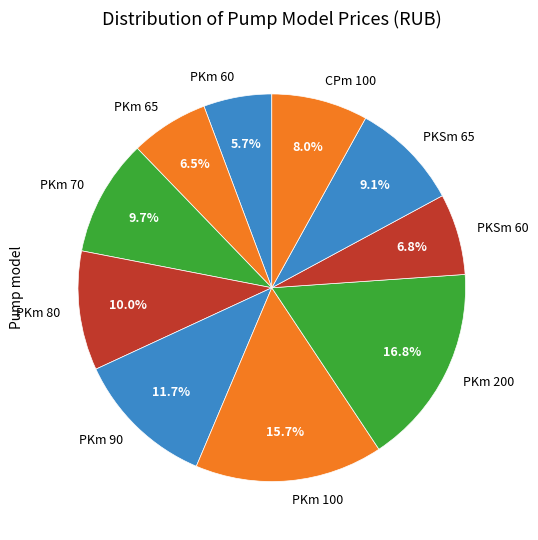

What is the largest slice in the pie chart?

PKm 200